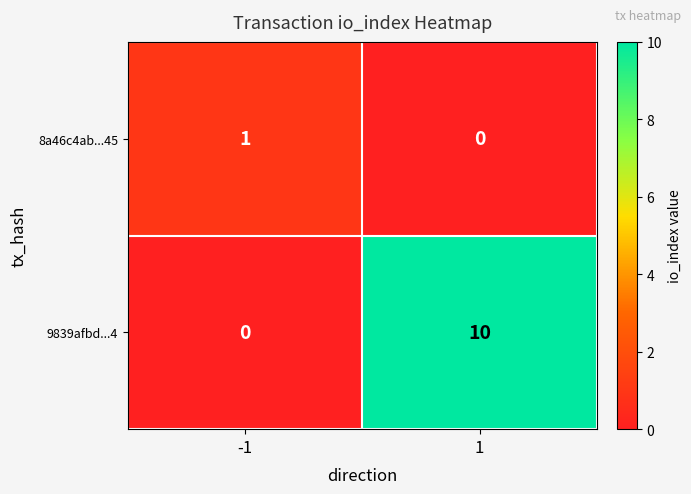

What is the sum of the 9839afbd...4 values at -1 and 1?

10